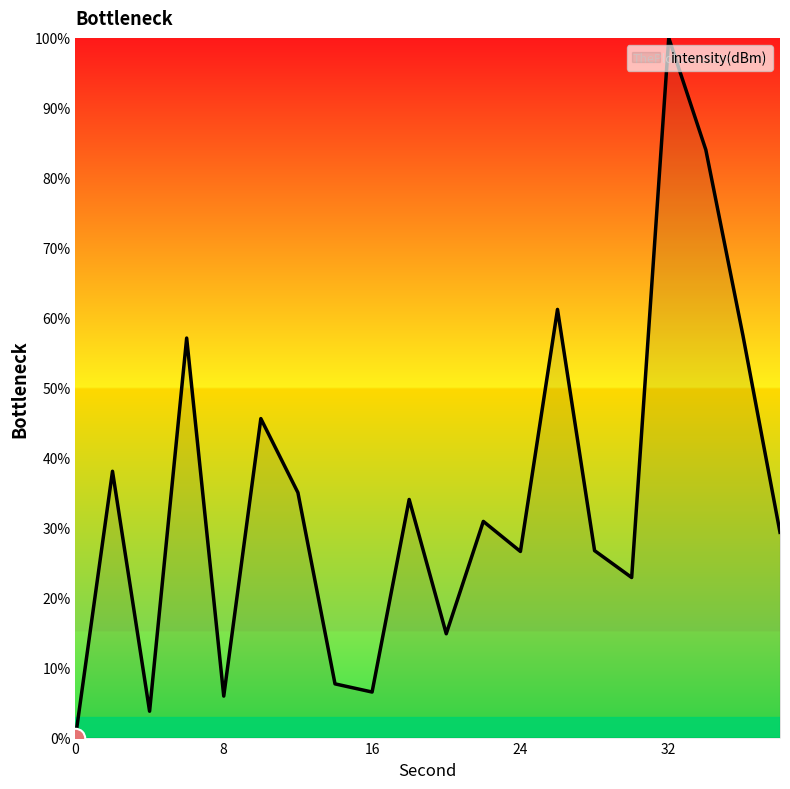

What is the difference between the maximum and minimum values?

100.0